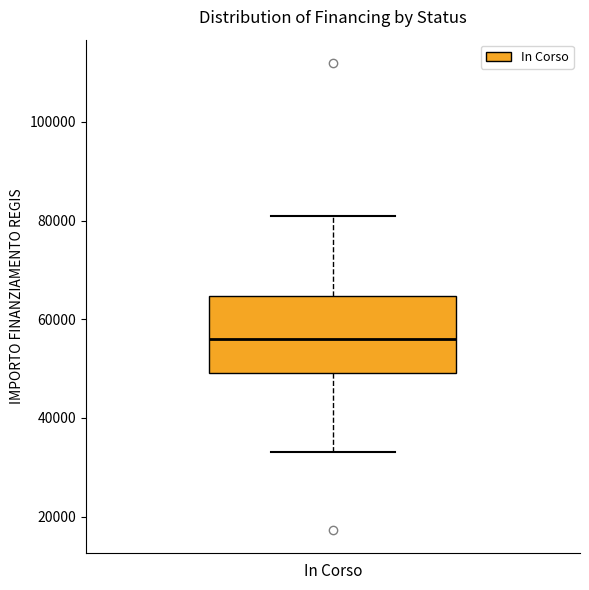

Where is the upper edge of the box for In Corso on the y-axis? The values are not printed on the chart, so give them approximately, as read against the axis.

64000